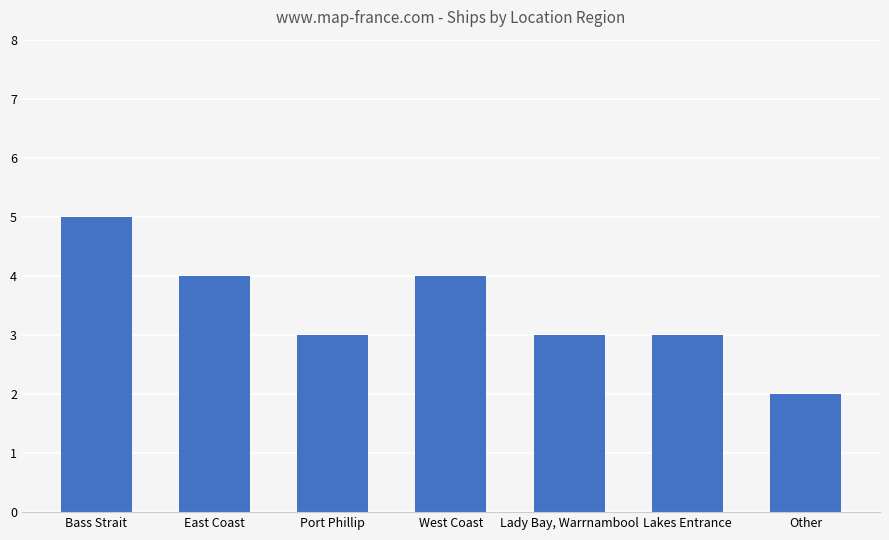

How many series are shown in this chart?

1